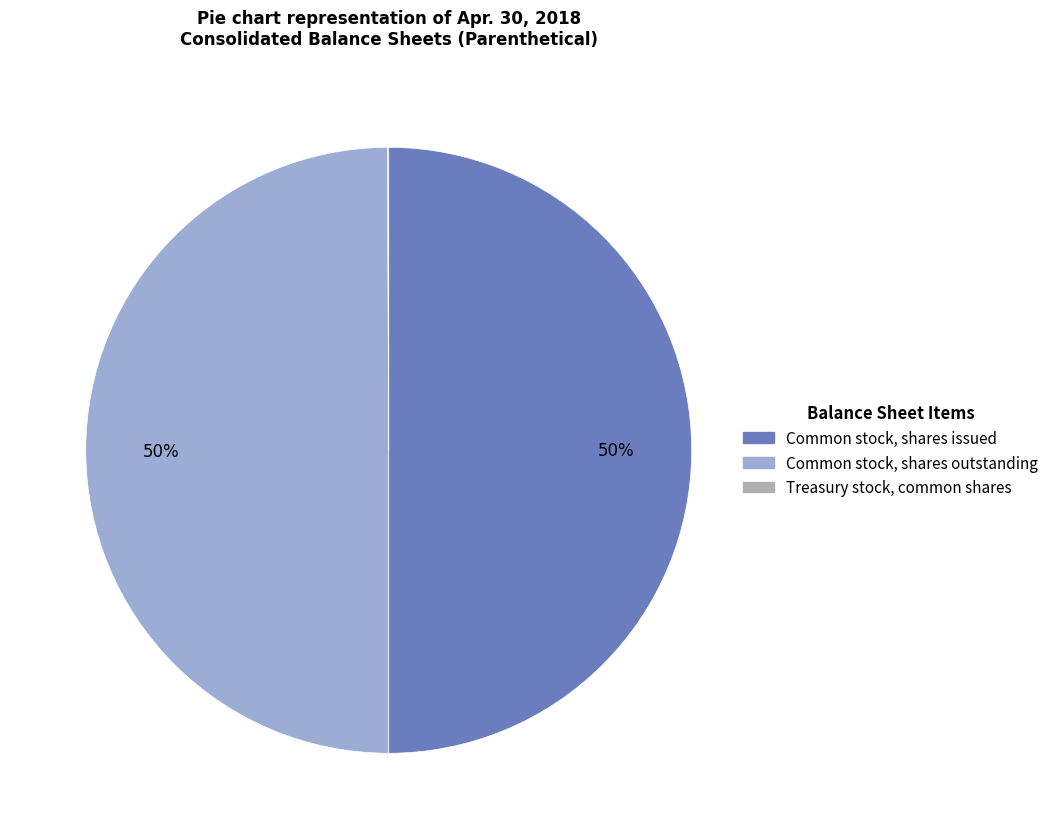

To the nearest percent, what is the average slice percentage?

33%